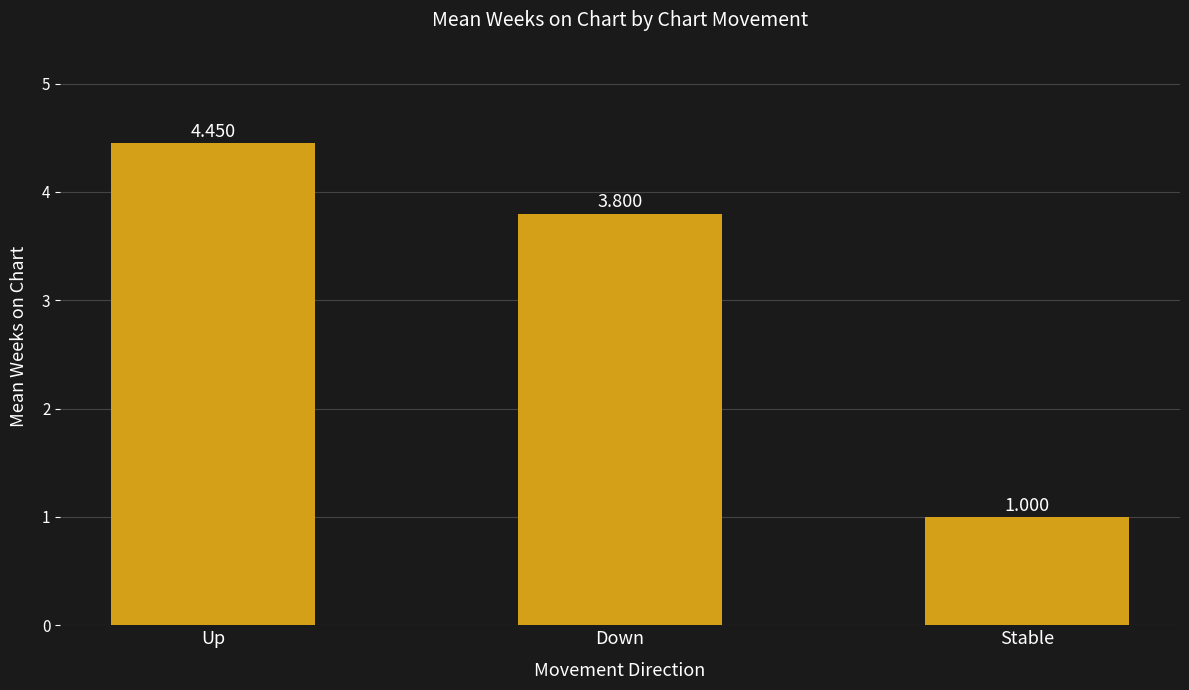

Is it true that the value at Up is 1.8?

False